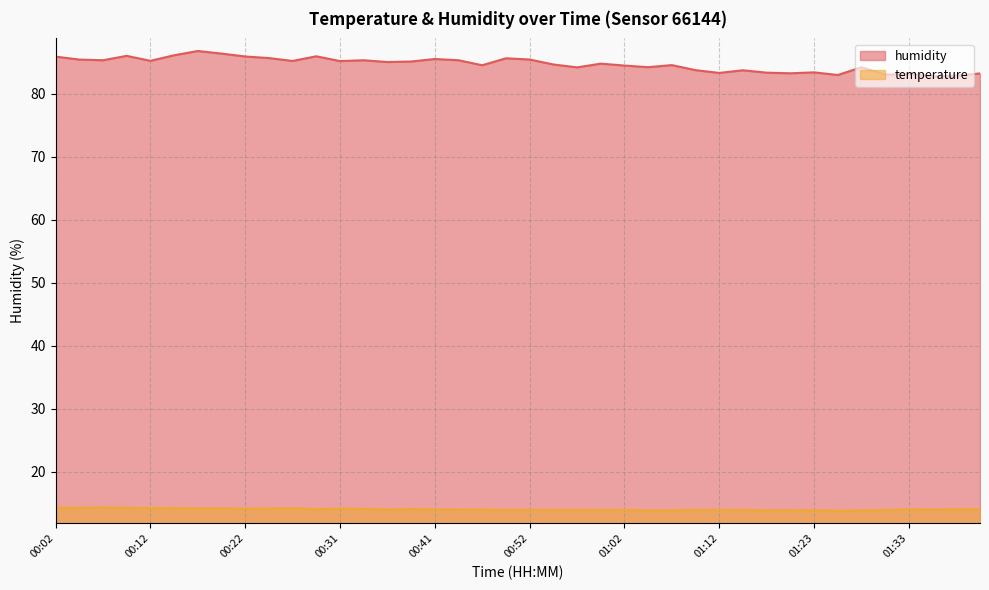

At which category does humidity reach its first local peak?

00:09